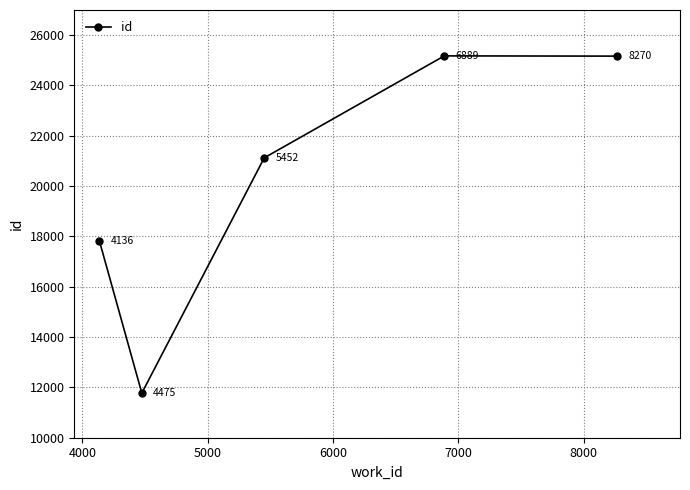

What is the difference between the second highest and minimum values?

13394